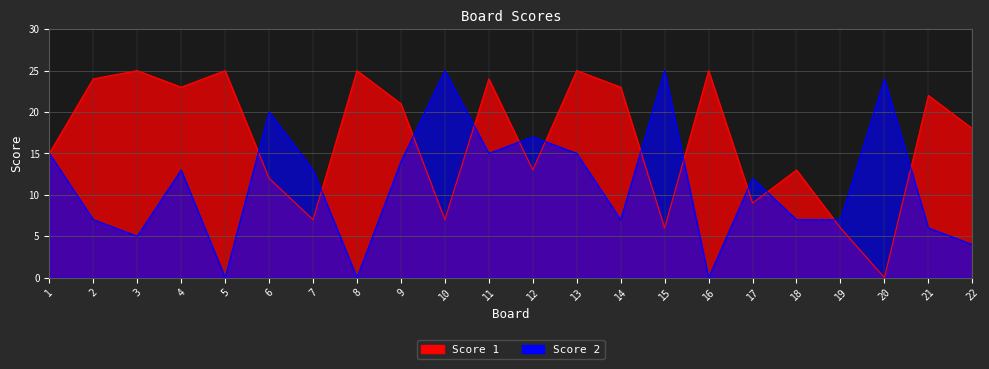

How many positive values does the Score 2 series have?

19